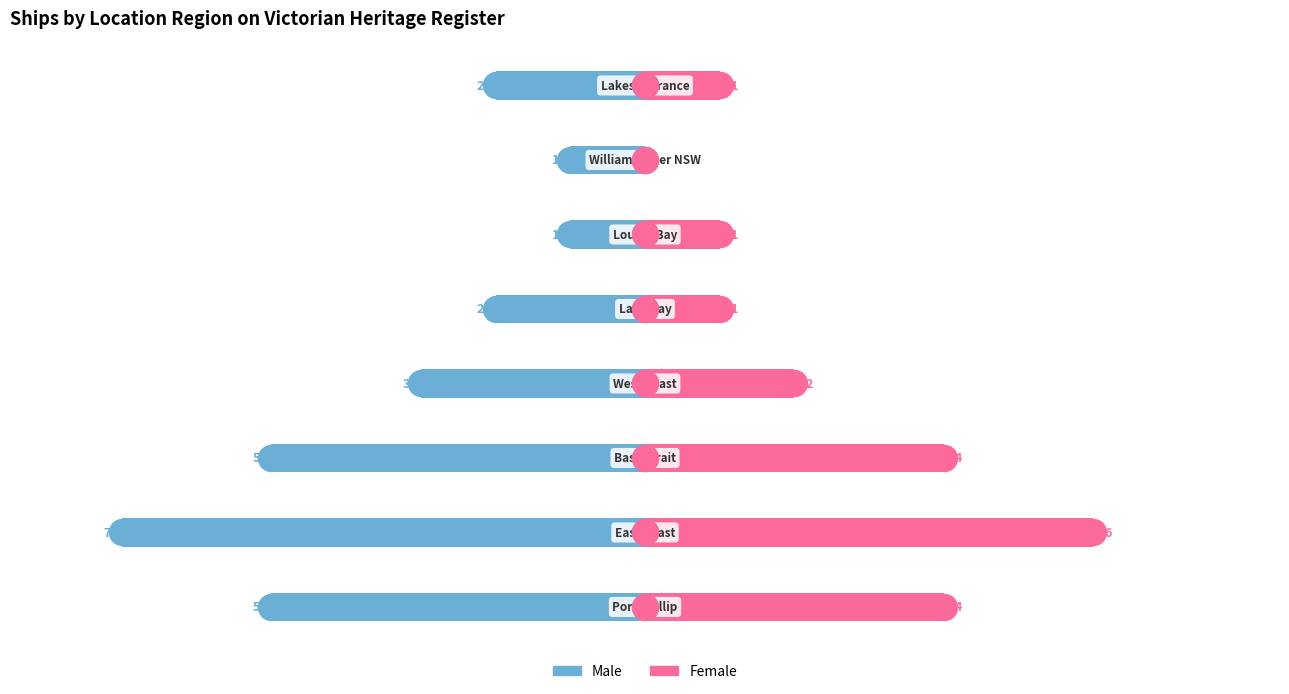

What are all the series names shown in the legend?

Male, Female